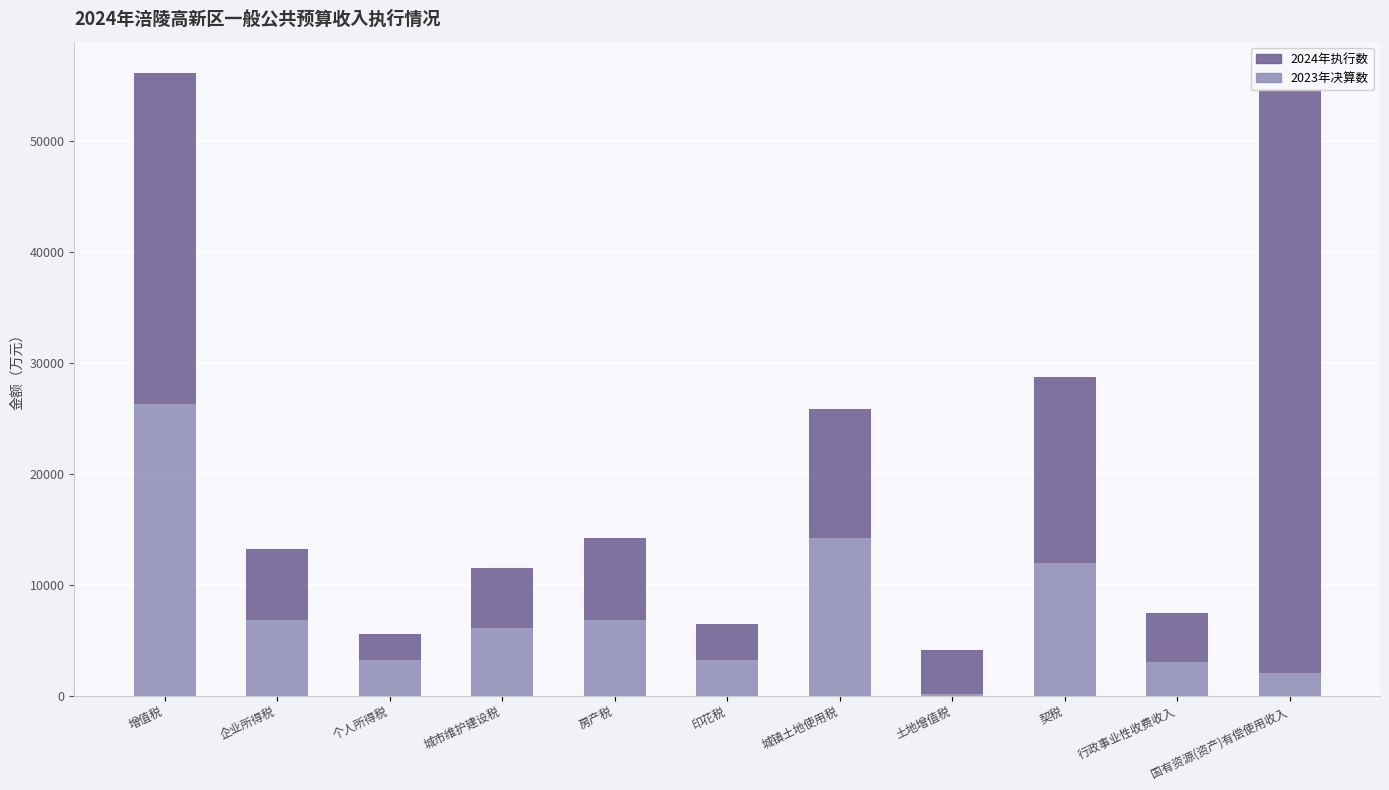

Is the value of 2024年执行数 at 城镇土地使用税 greater than the value of 2023年决算数 at 城市维护建设税?

Yes